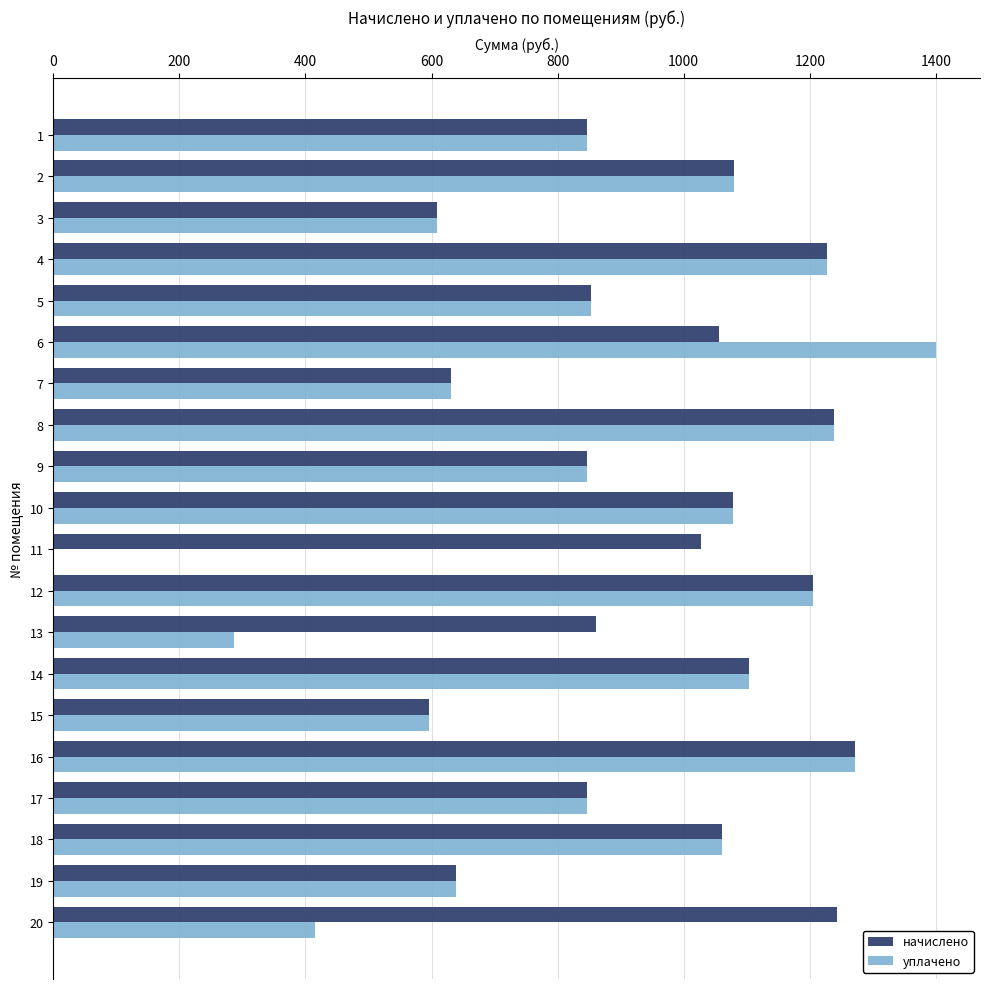

At which category is the sum across all series the highest?

16